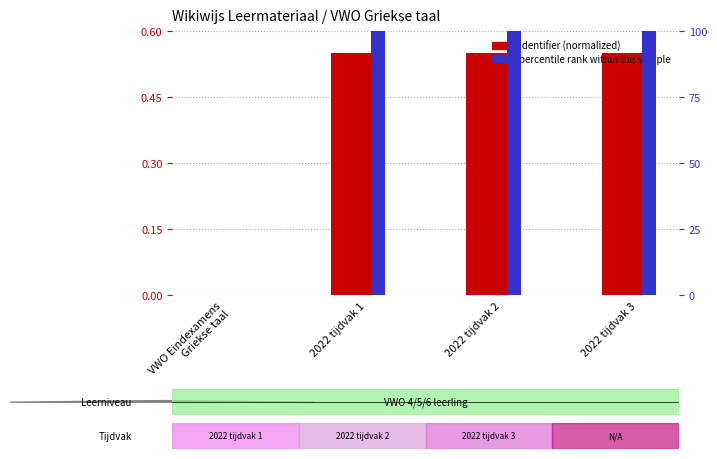

What is the spread (max minus min) of values at 2022 tijdvak 1?

99.5